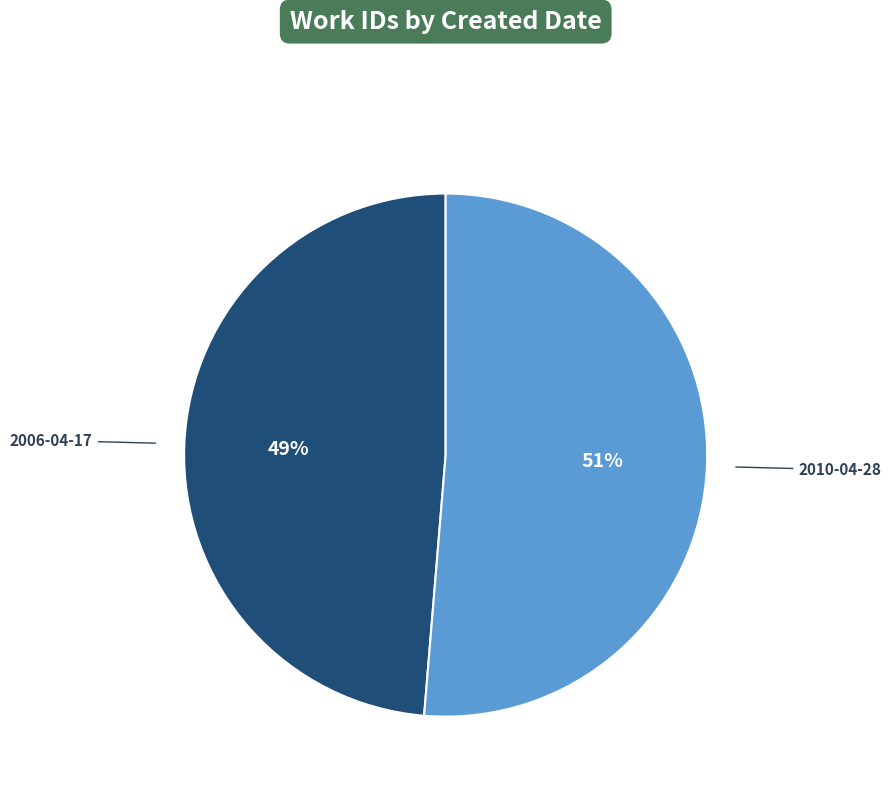

To the nearest percent, what is the combined percentage of 2006-04-17 and 2010-04-28?

100%